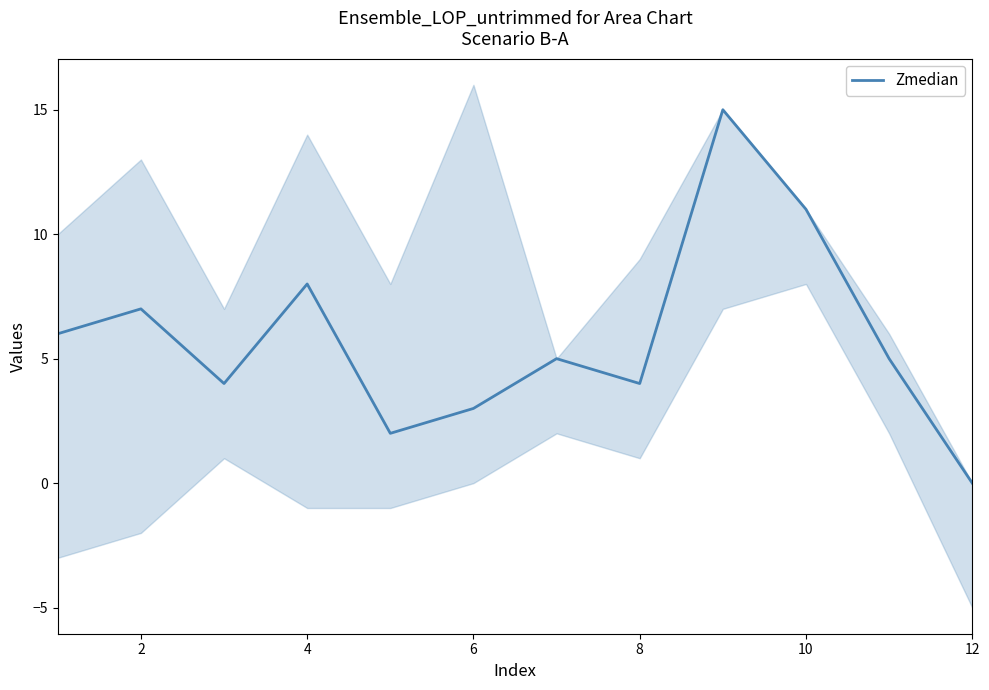

Is it true that Zmedian equals 7 at 2?

True